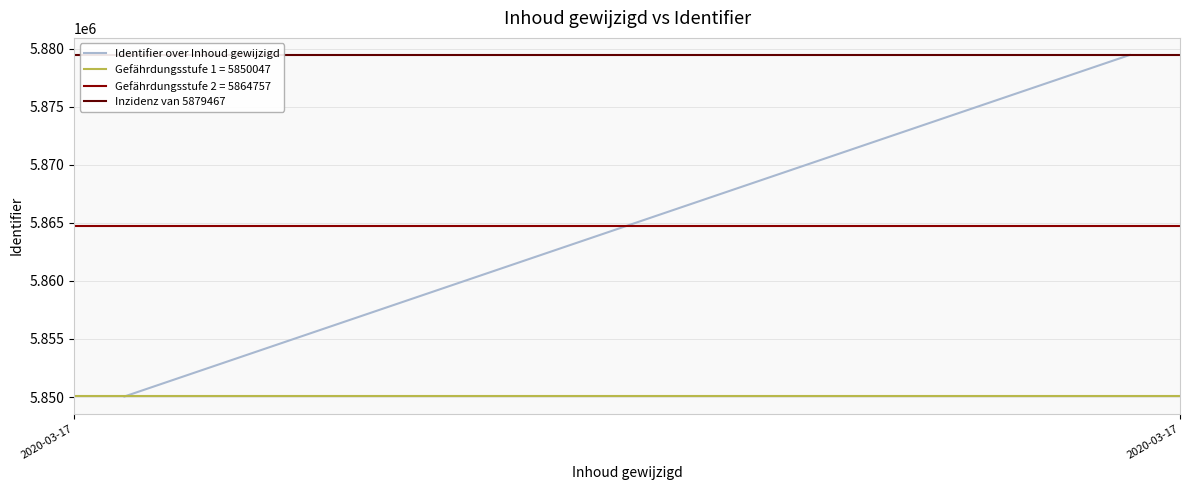

Is it true that Identifier over Inhoud gewijzigd equals 8626084 at 2020-03-17?

False